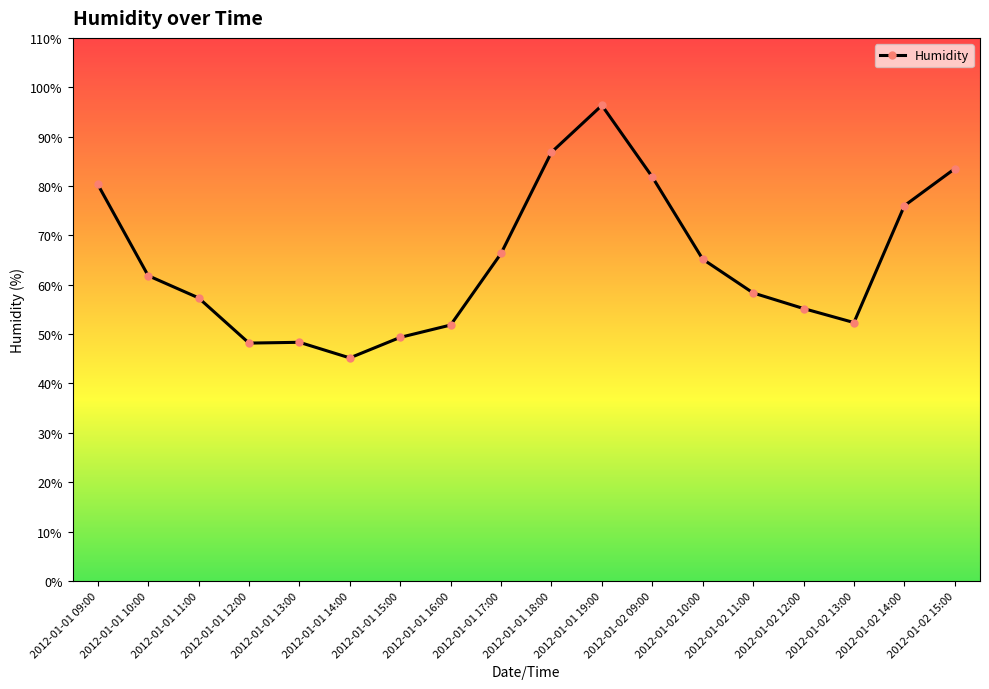

What is the change in value from 2012-01-02 09:00 to 2012-01-02 11:00?

-23.5